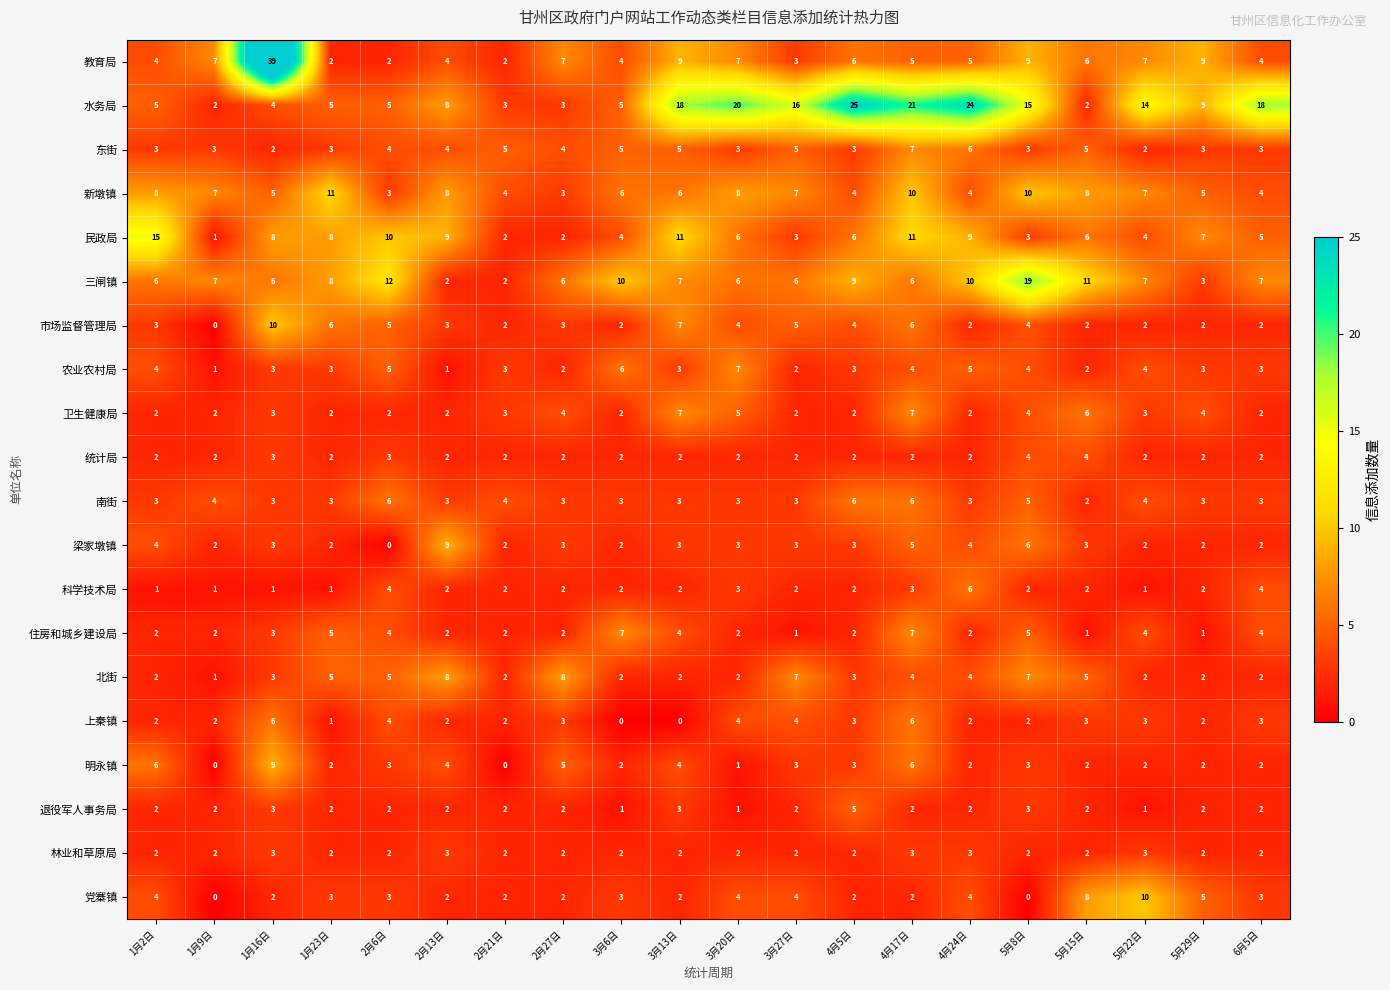

What value does the 梁家墩镇 series have at 2月27日?

3